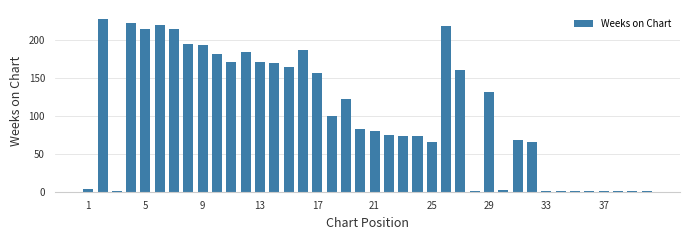

What is the maximum value shown in the chart?

228